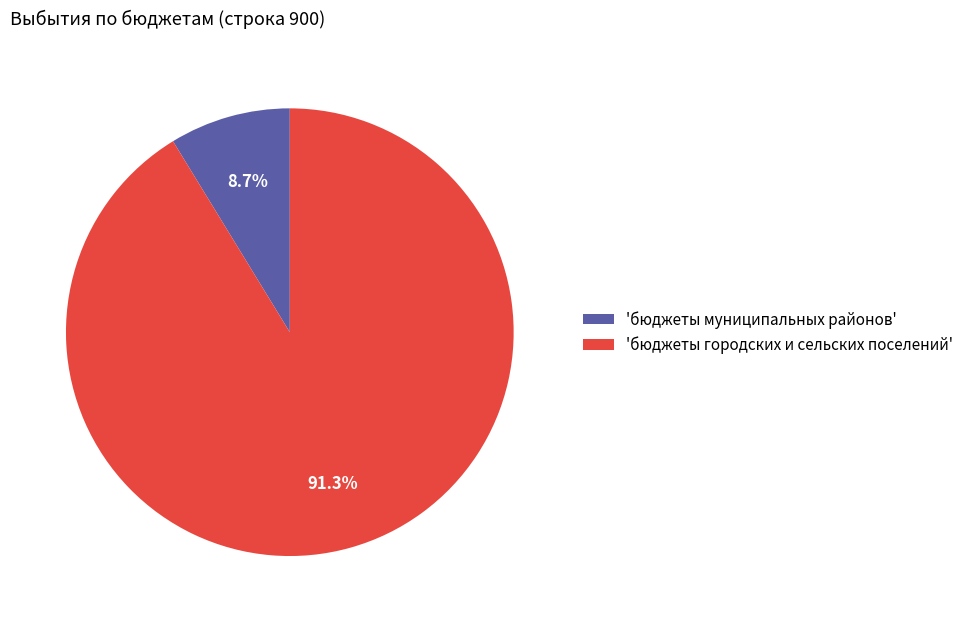

To the nearest percent, what is the difference between the largest and smallest slice percentages?

83%